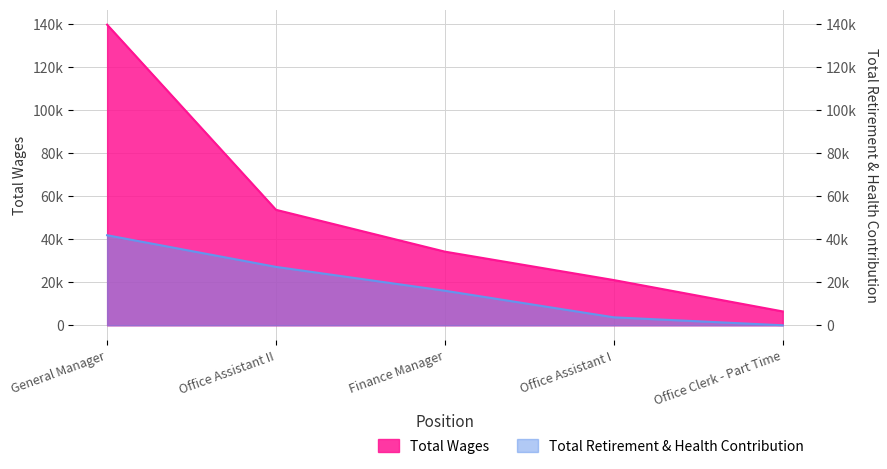

Reading left to right, extract all data points from this chart.

Total Wages: General Manager=139573	Office Assistant II=53610	Finance Manager=34187	Office Assistant I=20991	Office Clerk - Part Time=6432
Total Retirement & Health Contribution: General Manager=41806	Office Assistant II=27110	Finance Manager=16036	Office Assistant I=3689	Office Clerk - Part Time=0